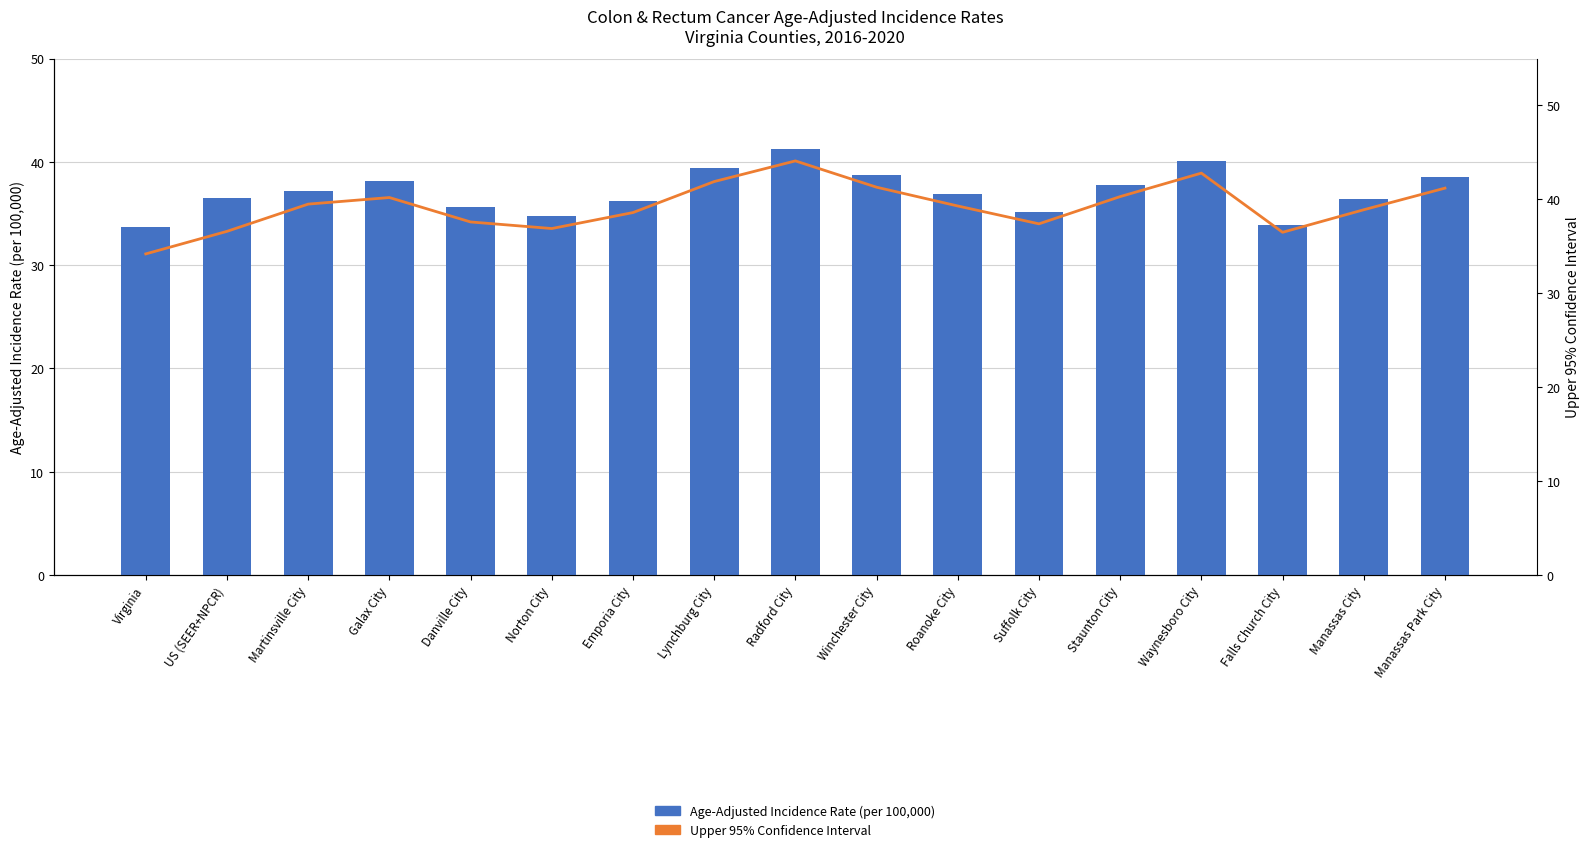

What are all the series names shown in the legend?

Age-Adjusted Incidence Rate (per 100,000), Upper 95% Confidence Interval